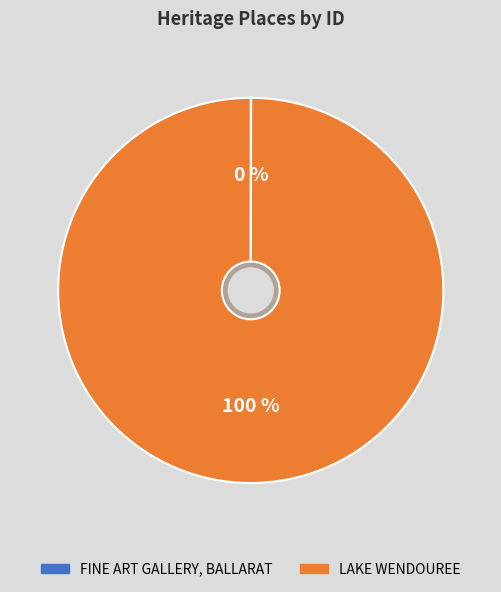

To the nearest percent, what is the average slice percentage?

50%